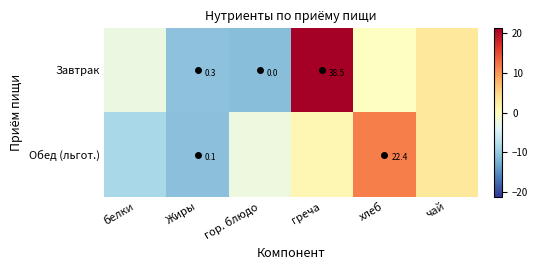

What is the total value across all series at белки?

-11.0